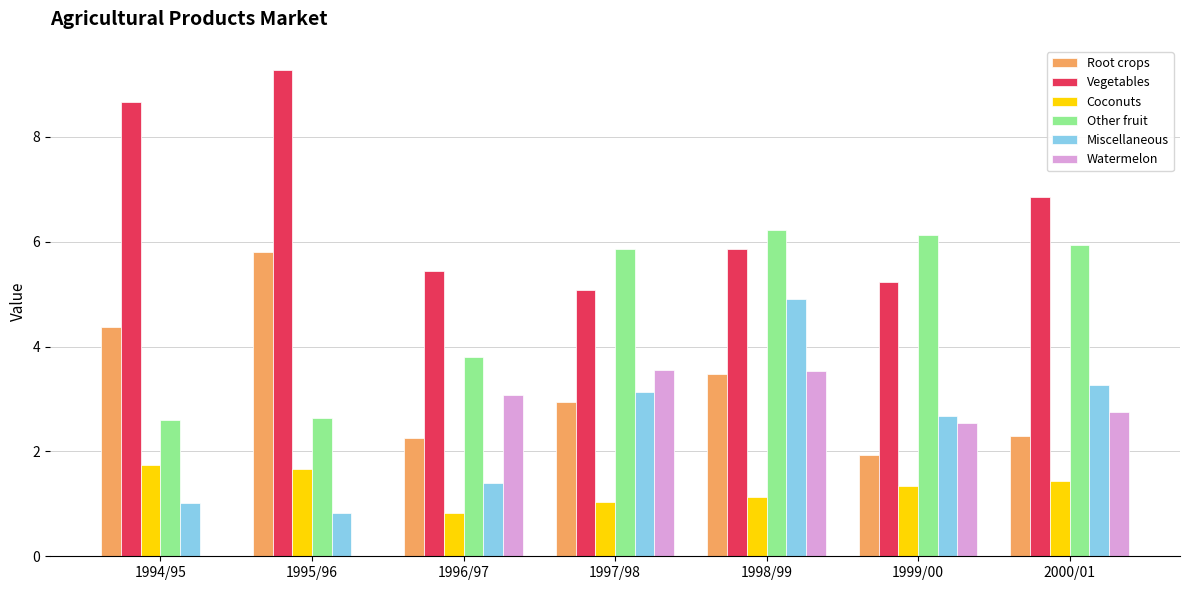

What are all the series names shown in the legend?

Root crops, Vegetables, Coconuts, Other fruit, Miscellaneous, Watermelon